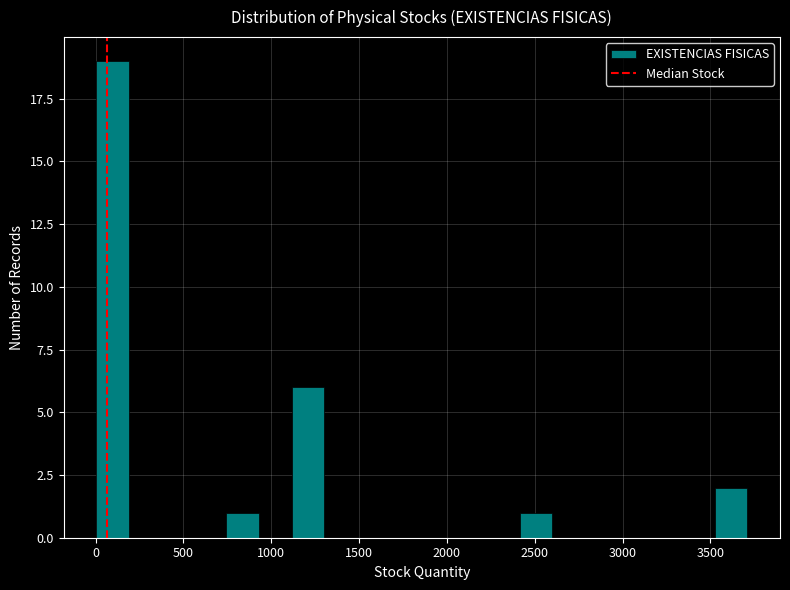

Read against the x-axis, roughly where is the centre of the tallest bar?

100